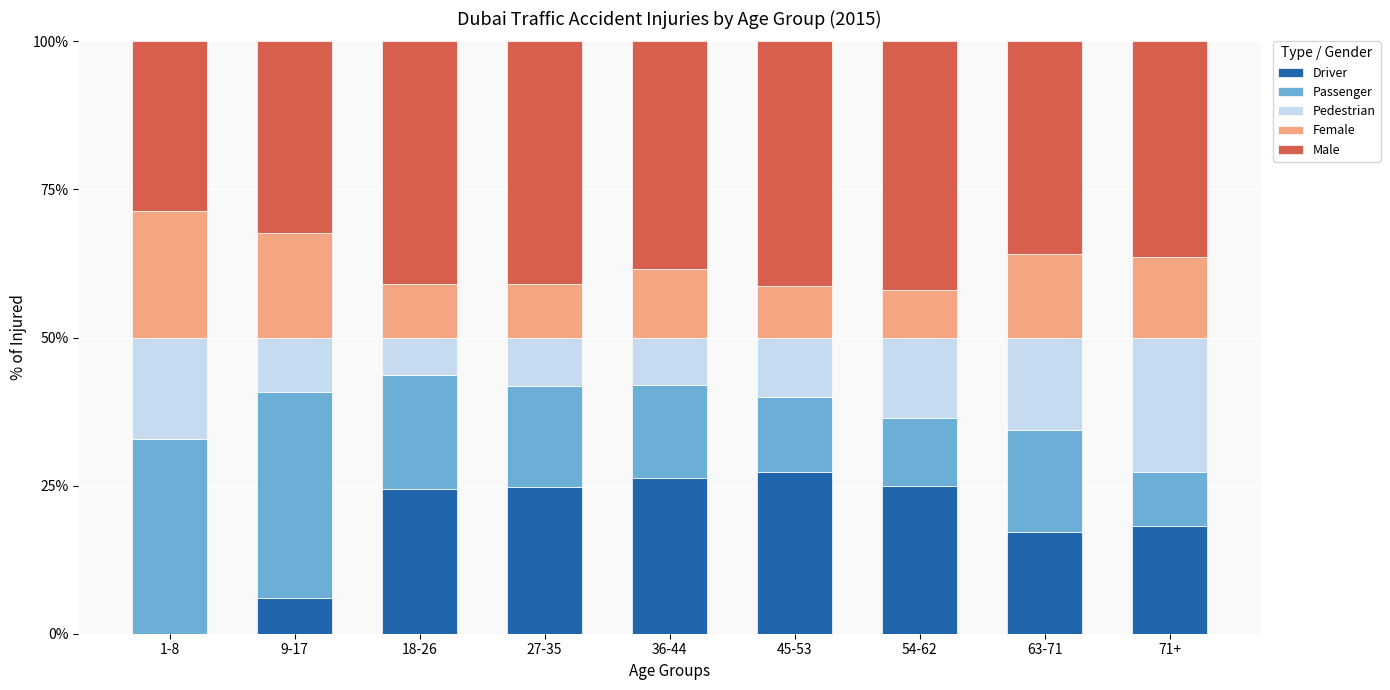

Is it true that Driver equals 17.2 at 63-71?

True